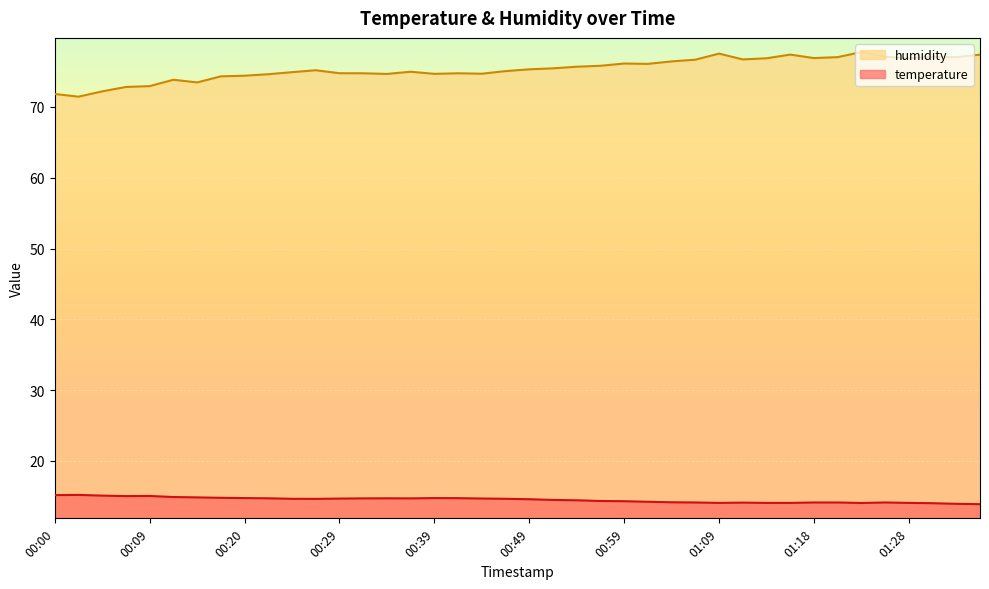

What is the label of the 11th point from the left?

00:24